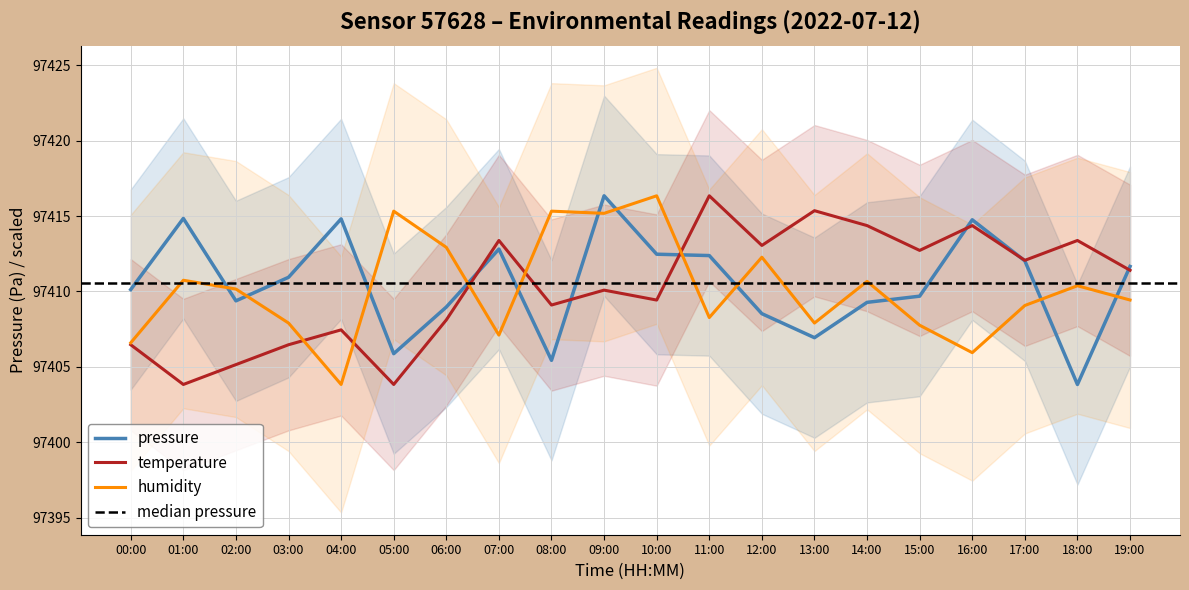

What is the value of the temperature point at the 19th from the left?

97413.4